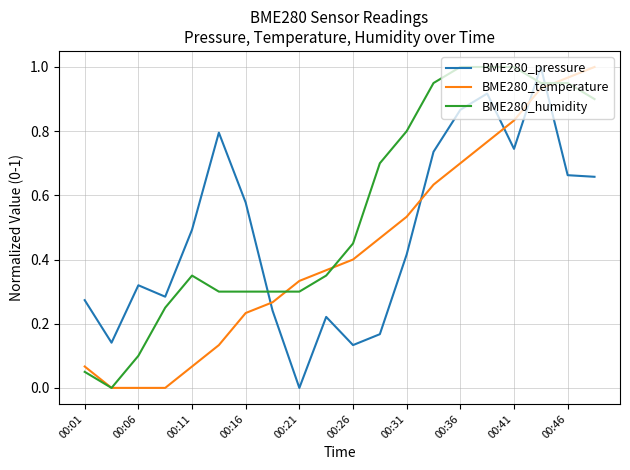

How many distinct data groups are displayed?

3